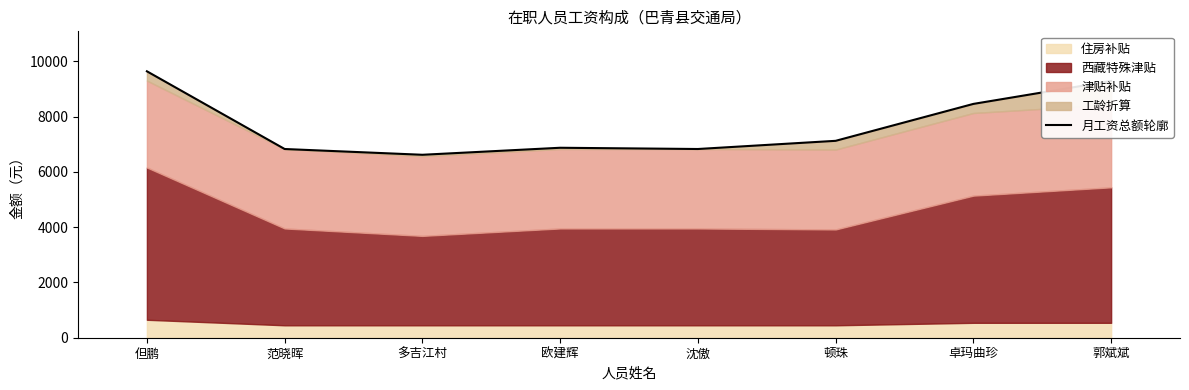

Reading right to left, what are all the values shown in this chart?

郭斌斌=9290.0	卓玛曲珍=8461.0	顿珠=7125.0	沈傲=6829.0	欧建辉=6874.0	多吉江村=6620.1	范晓晖=6829.0	但鹏=9641.0